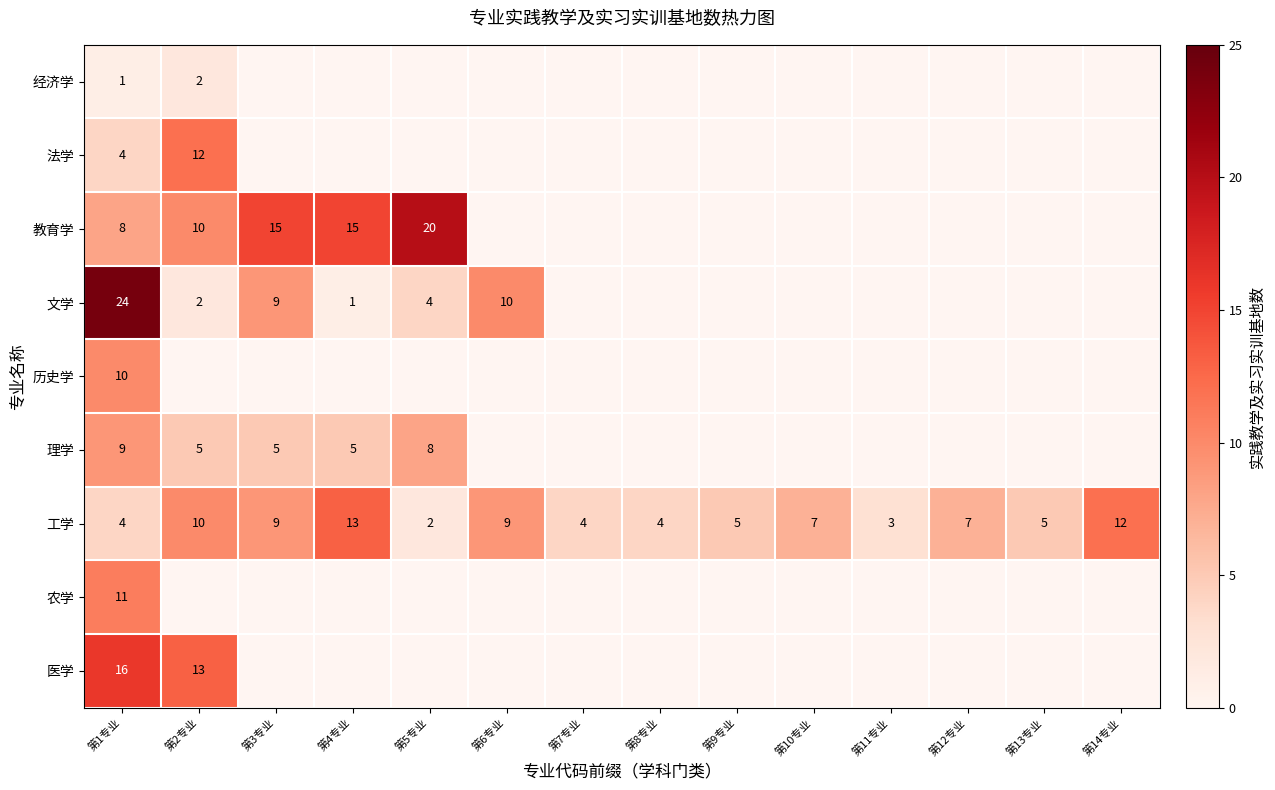

Where is row_3 nearest to the value 12?

第6专业